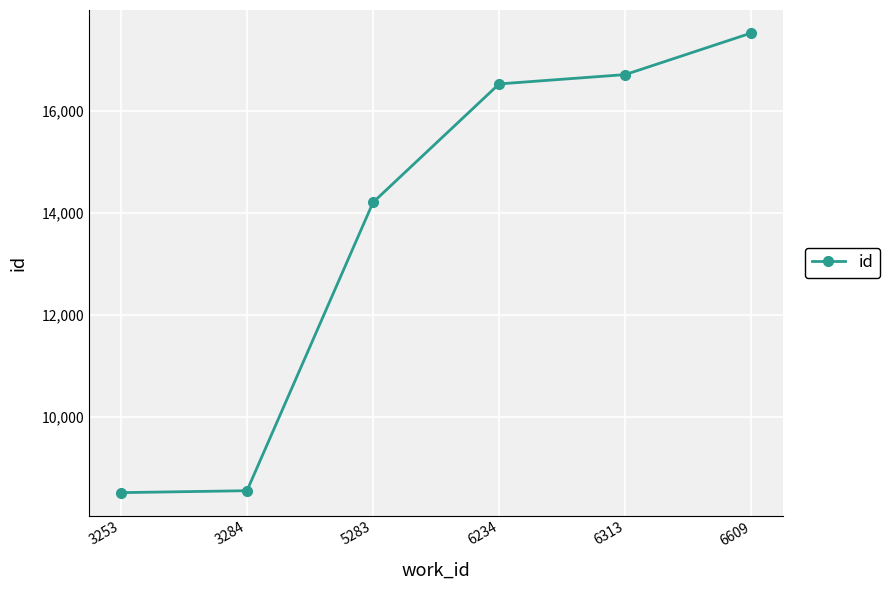

What is the ratio of the value at 6234 to the value at 6313?

1.0